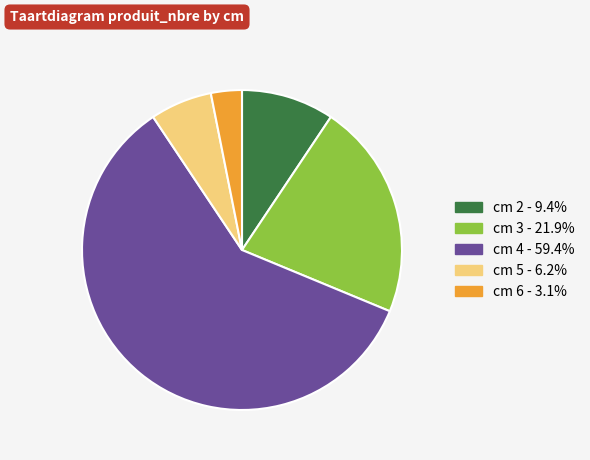

What is the ratio of the value at cm 4 - 59.4% to the value at cm 5 - 6.2%?

9.5